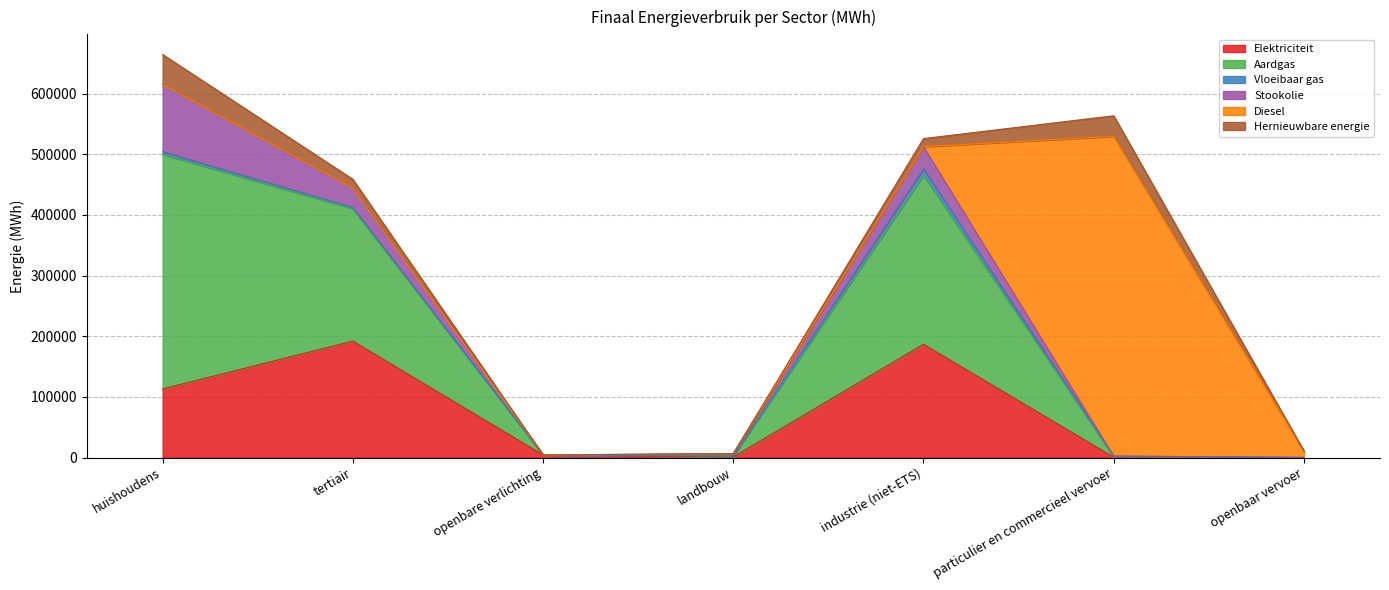

What is the difference between the highest and lowest values at particulier en commercieel vervoer?

527067.9